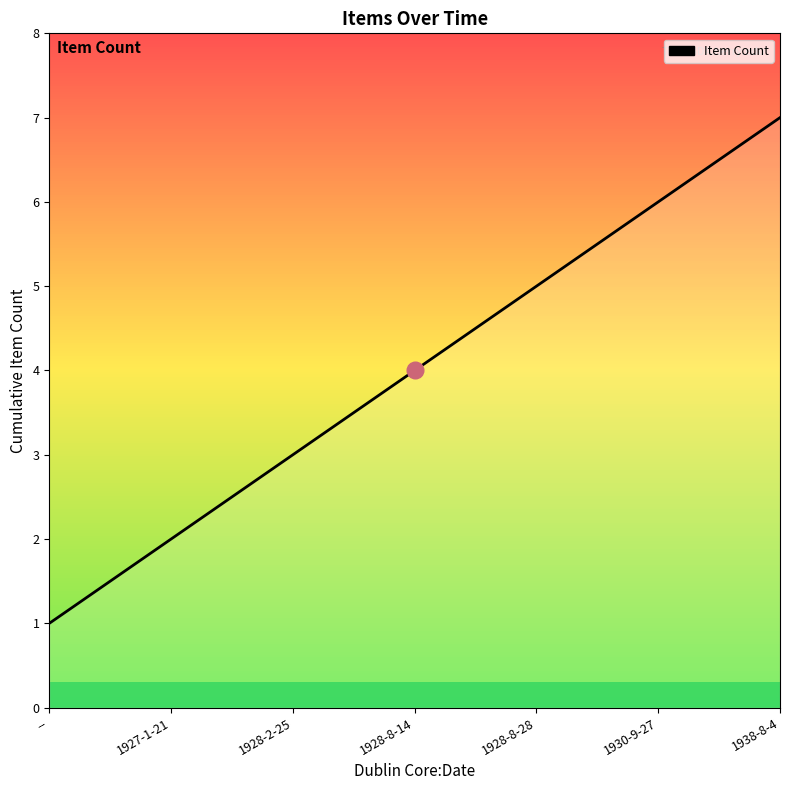

Reading right to left, extract all data points from this chart.

7	6	5	4	3	2	1